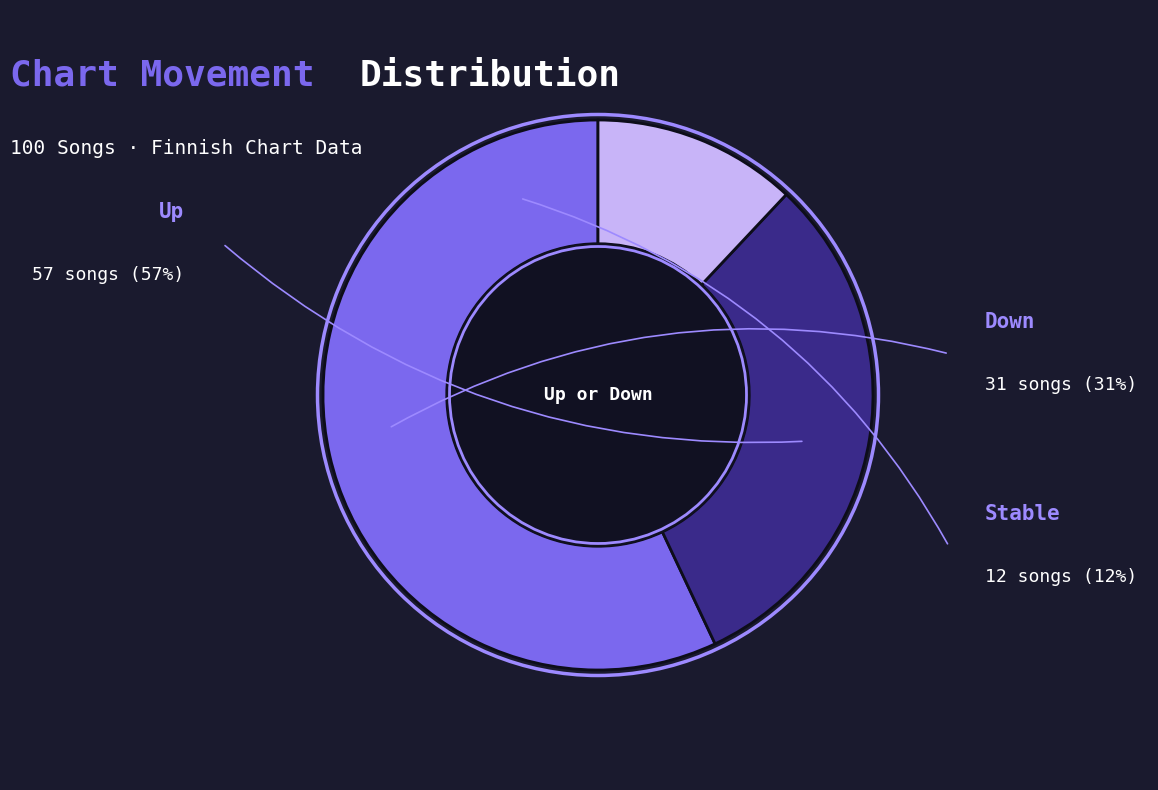

Does any single category account for the majority?

Yes